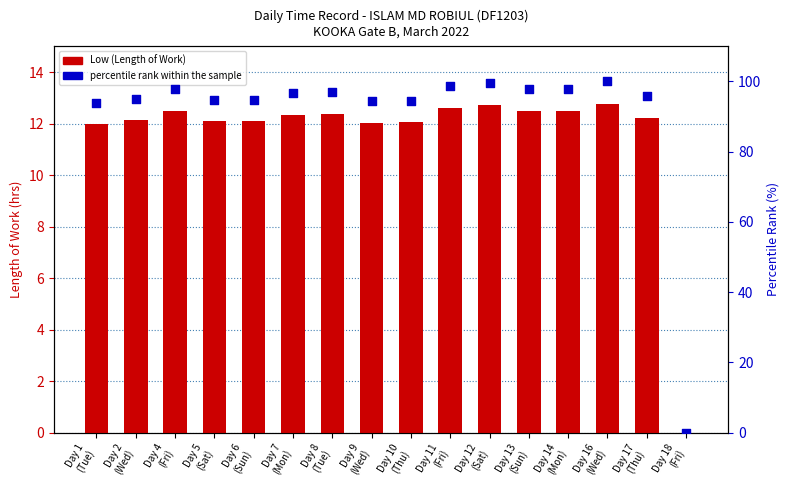

What are all the series names shown in the legend?

Low (Length of Work), percentile rank within the sample